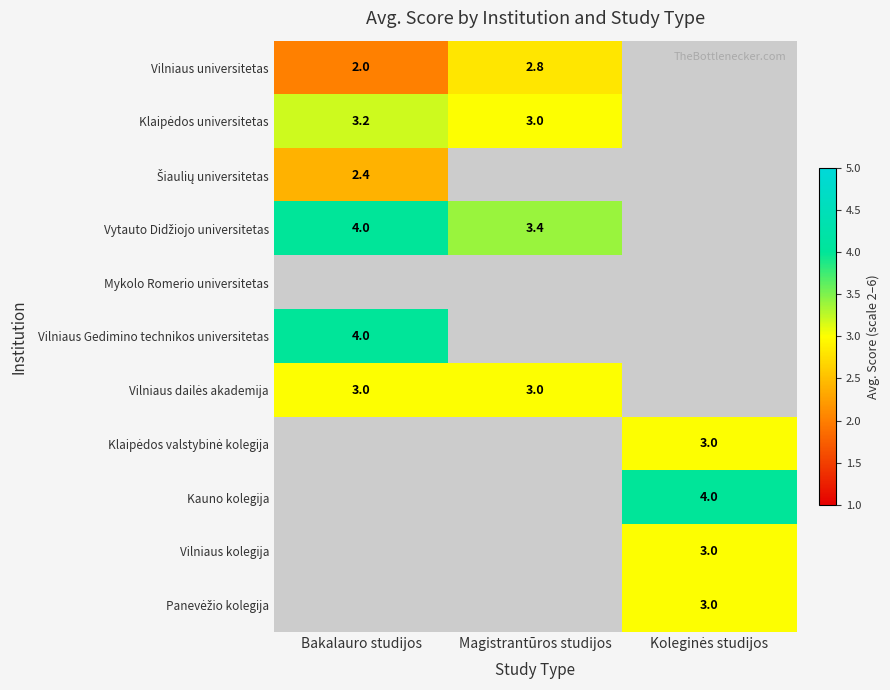

At how many categories does at least one series exceed 2?

3